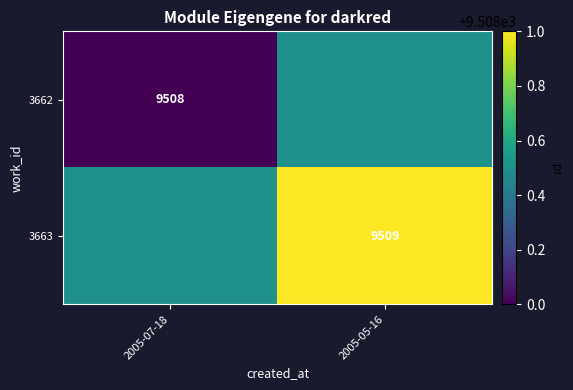

Is the value of 3663 at 2005-05-16 greater than the value of 3662 at 2005-07-18?

Yes